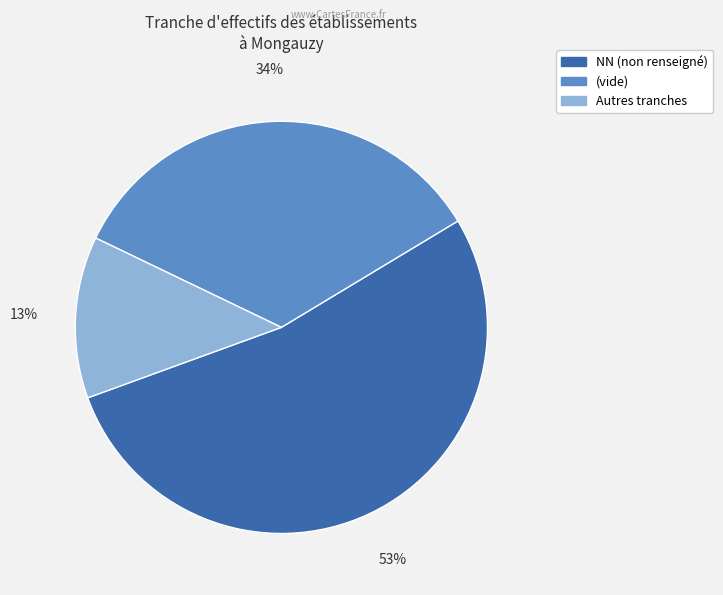

To the nearest percent, what is the average slice percentage?

33%